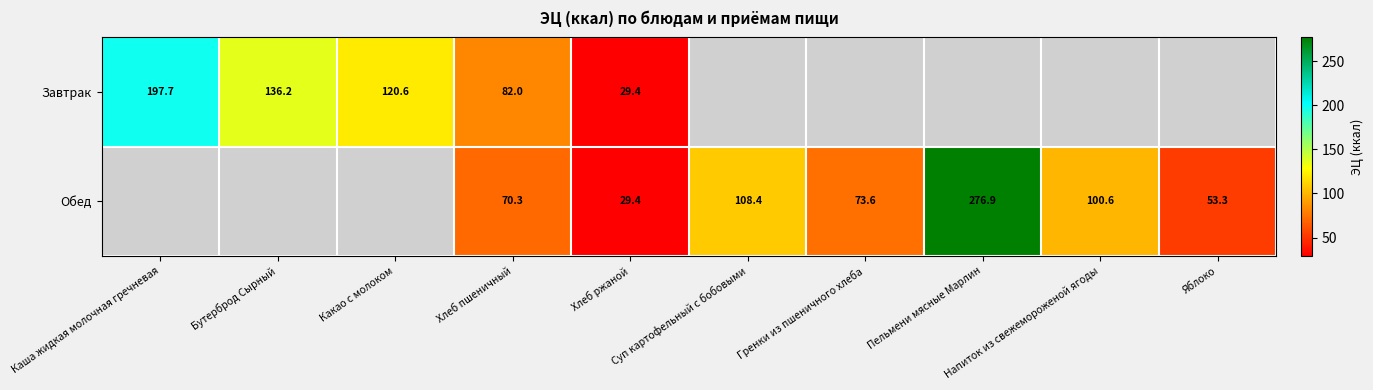

At Какао с молоком, list the series in order from largest to smallest.

Завтрак, Обед